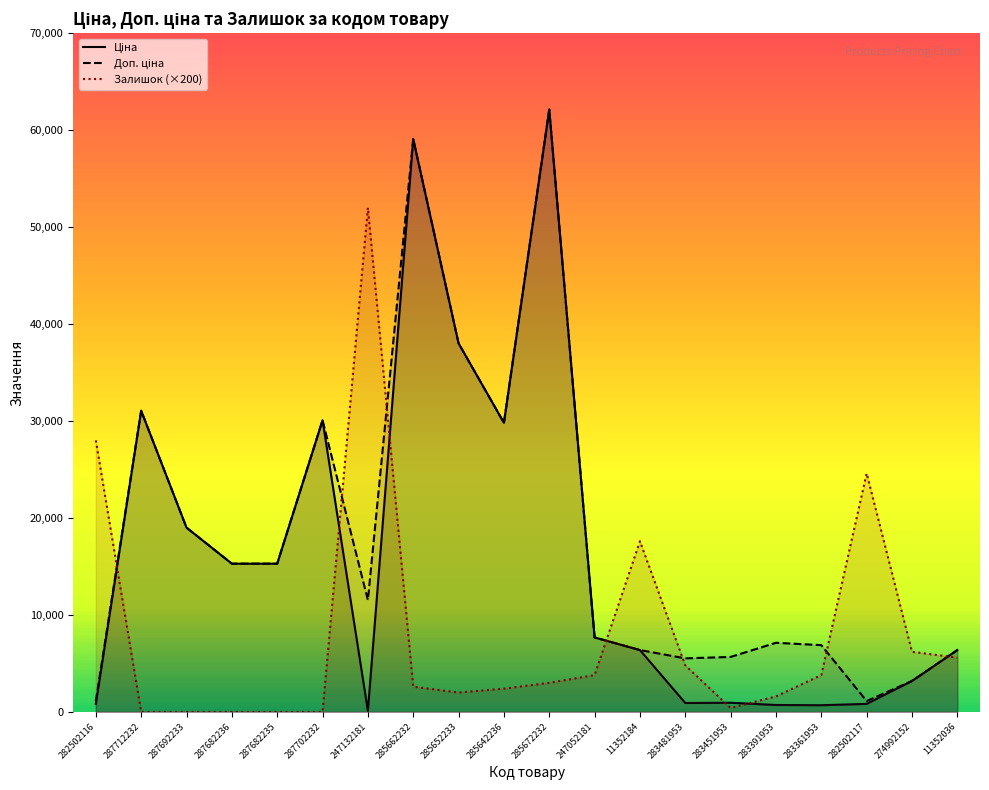

At which label is Залишок closest to 26000?

282502117